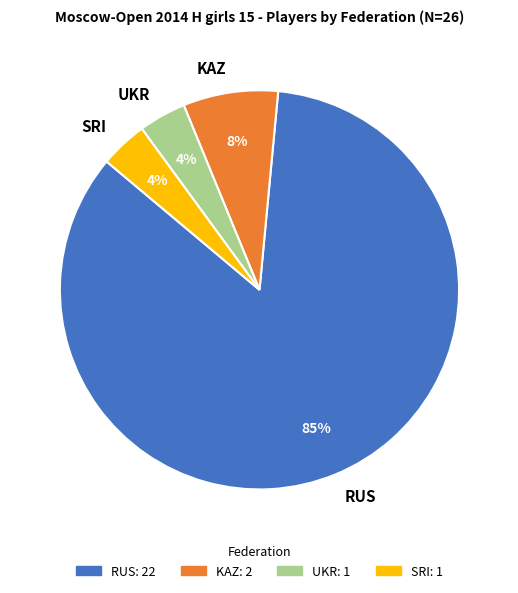

Is it true that SRI is 4% of the pie?

True